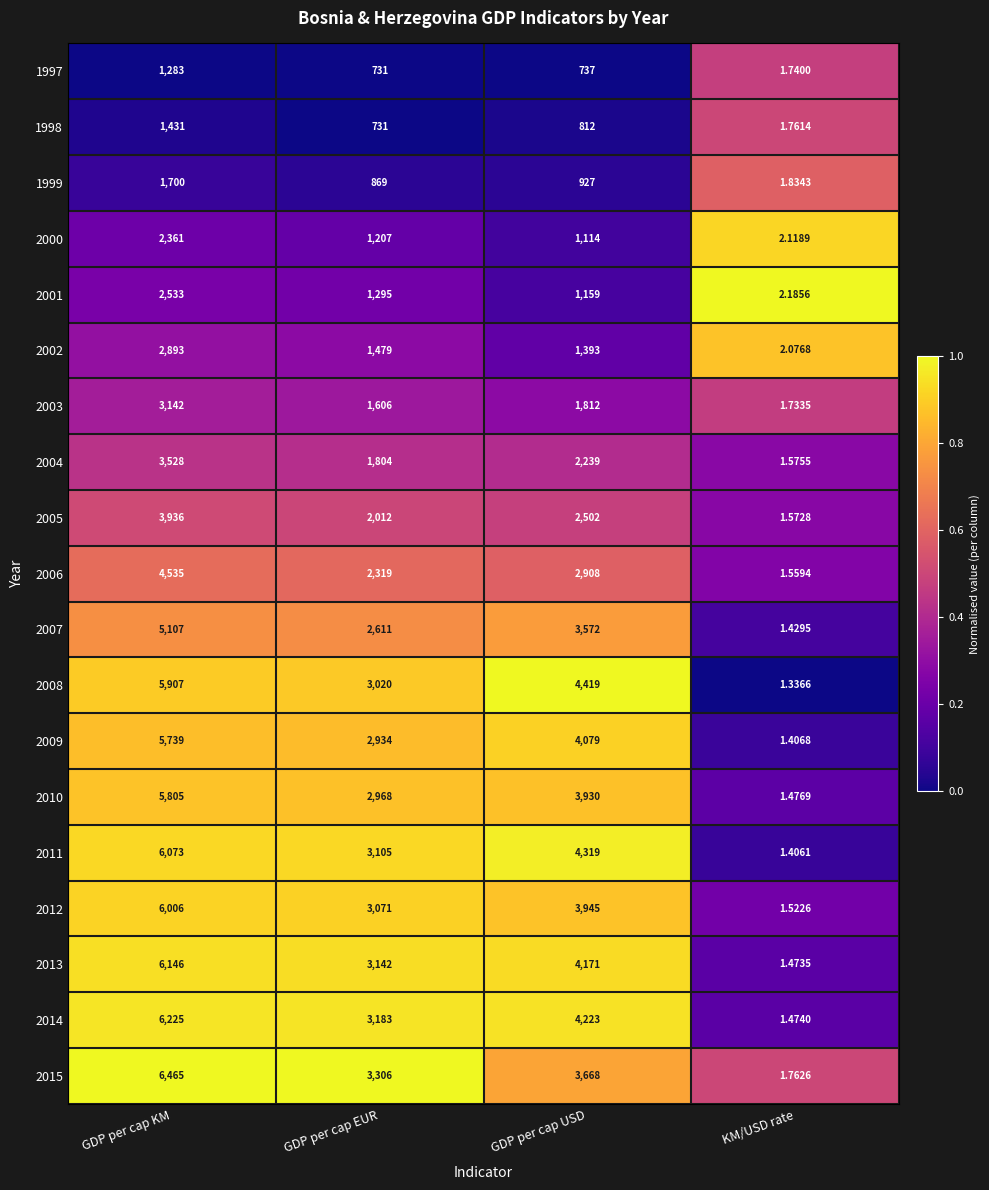

At which category is the sum across all series the highest?

GDP per cap KM